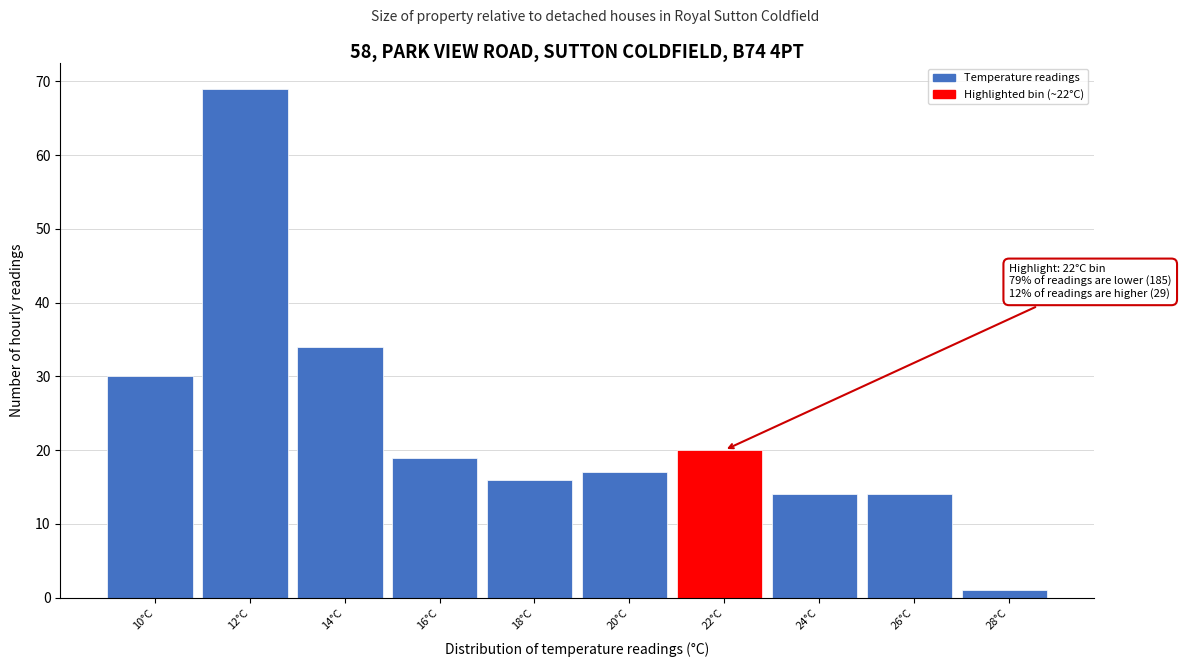

Reading left to right, transcribe all the data shown in this chart.

30	69	34	19	16	17	20	14	14	1